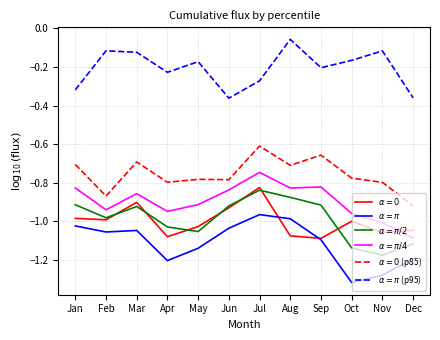

True or false: $\alpha=0$ (p85) and $\alpha=\pi$ (p95) intersect in this chart.

False